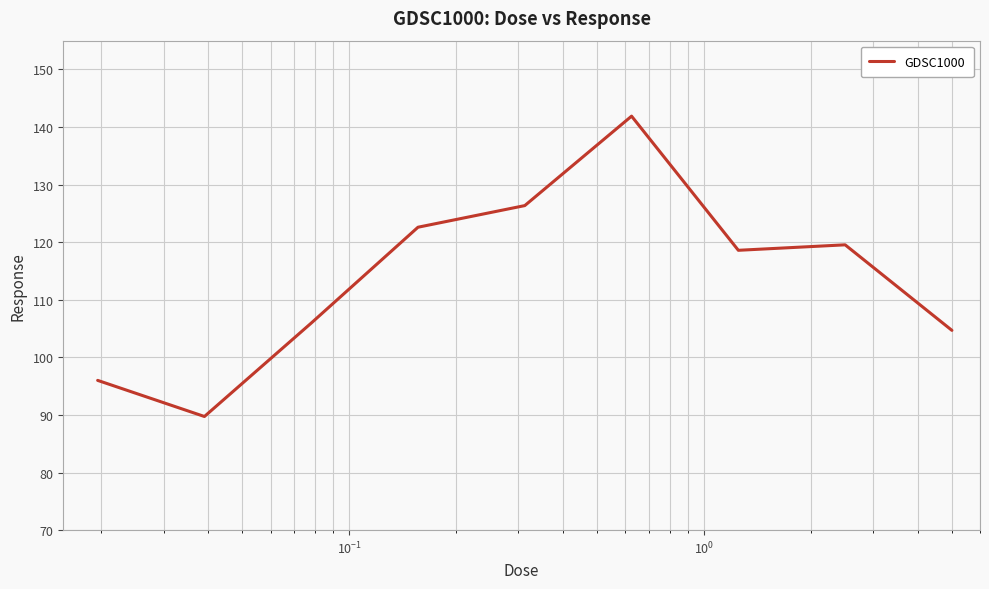

What is the maximum value shown in the chart?

141.9